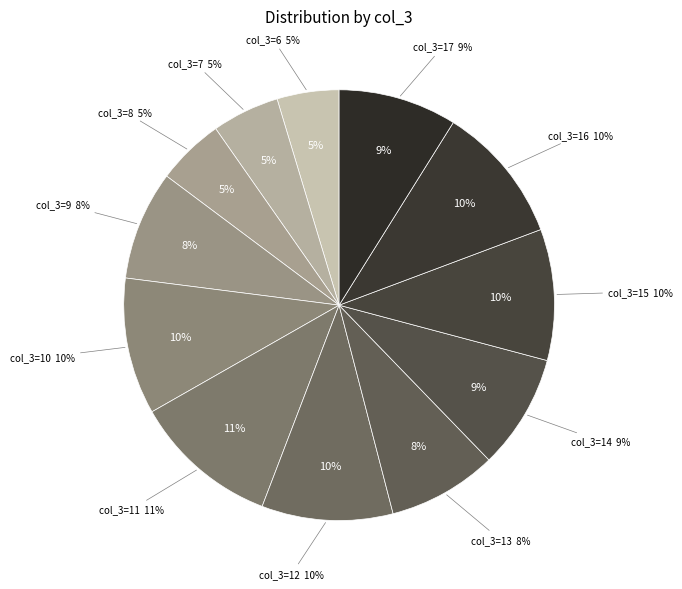

To the nearest percent, what is the average slice percentage?

8%